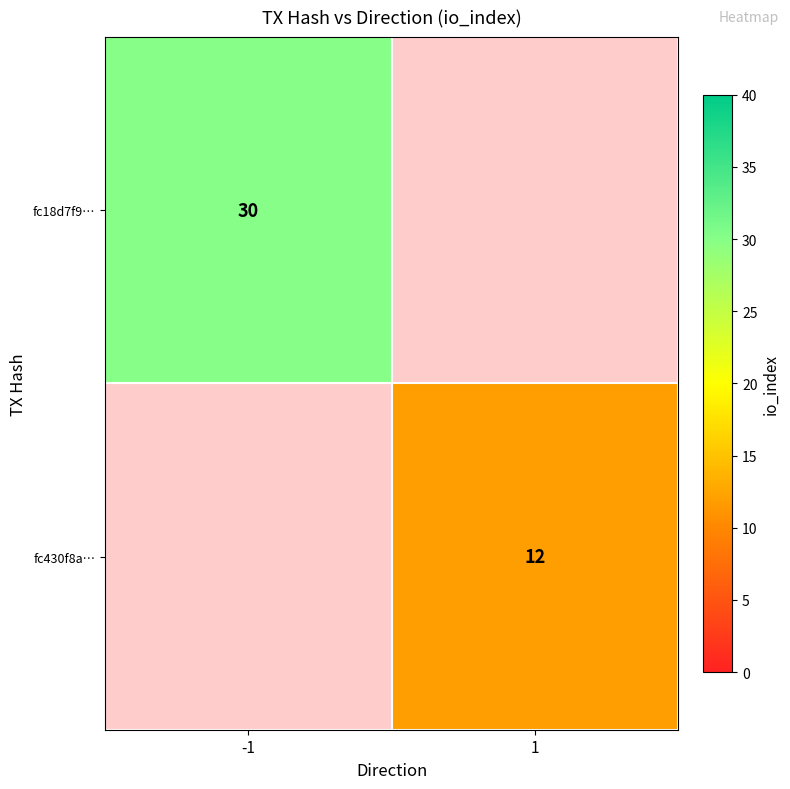

The value of fc430f8a… at 1 is 12. True or false?

True